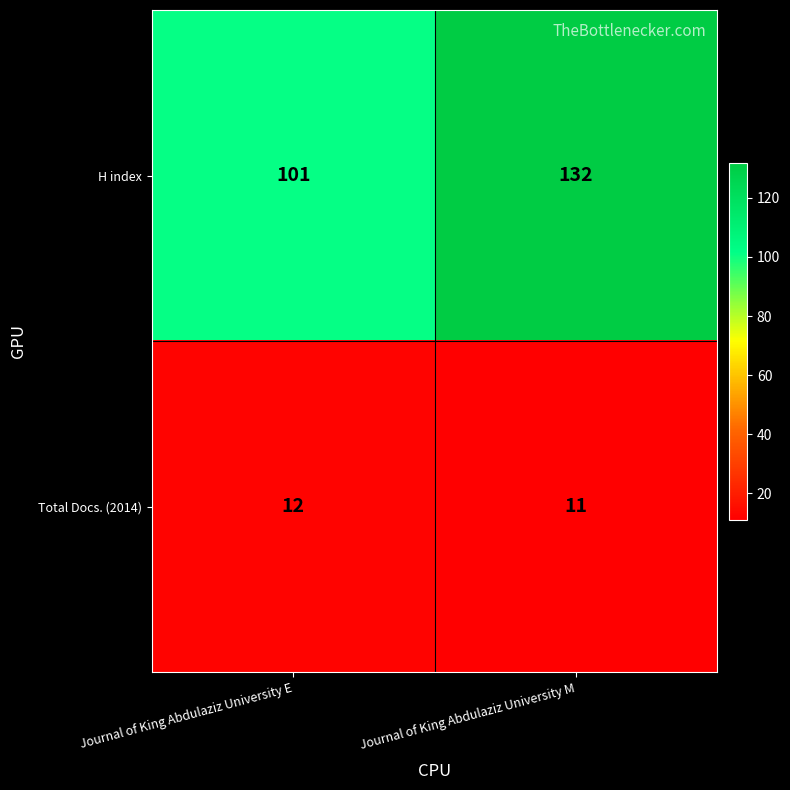

Which series has the widest spread of values?

H index